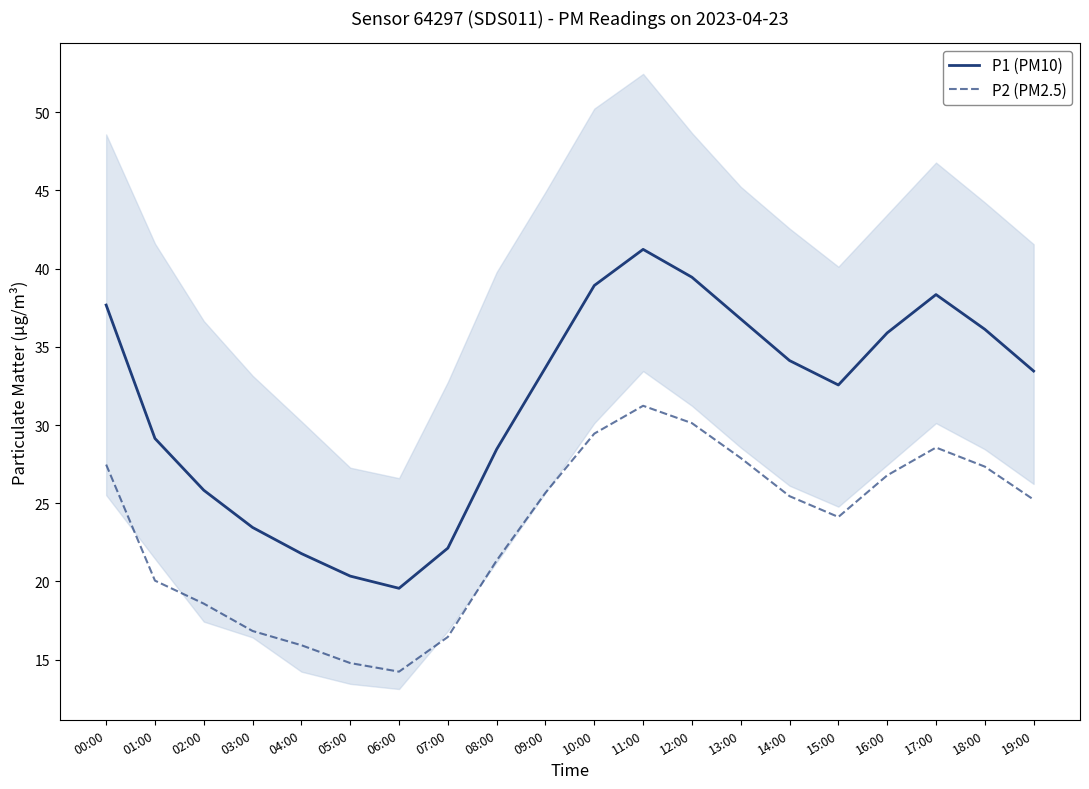

Where is P1 (PM10) nearest to the value 30?

01:00